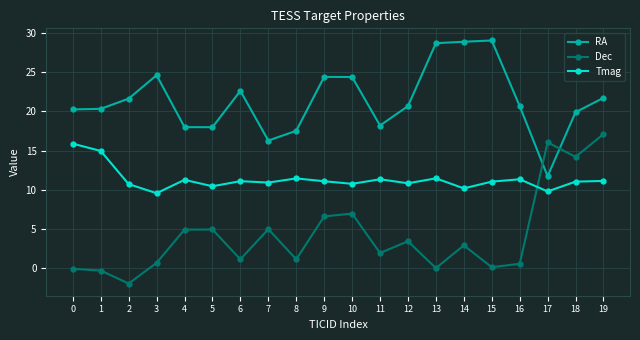

What is the smallest value displayed?

-2.0